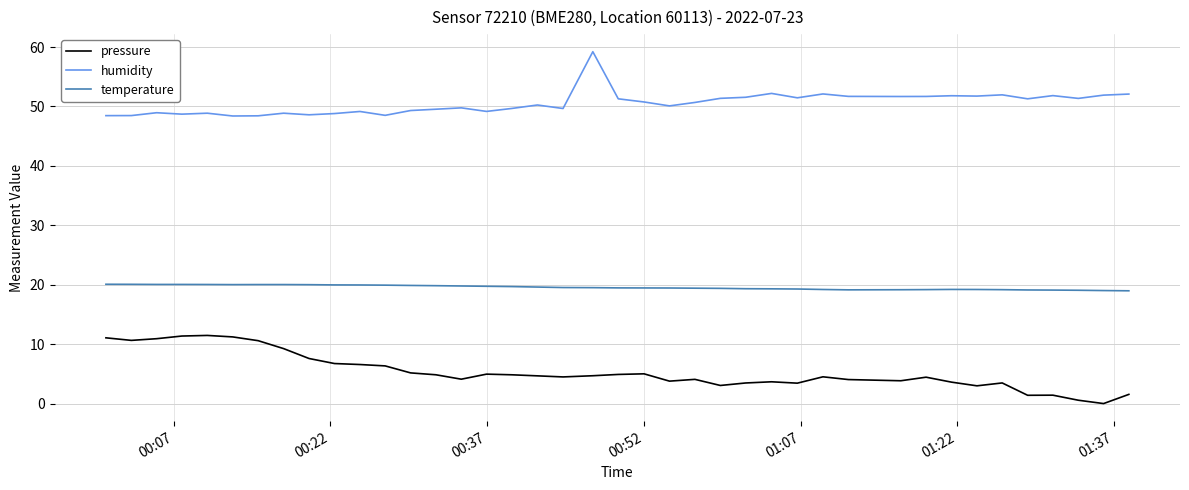

List the series in order of their overall mean, lowest first.

pressure, temperature, humidity